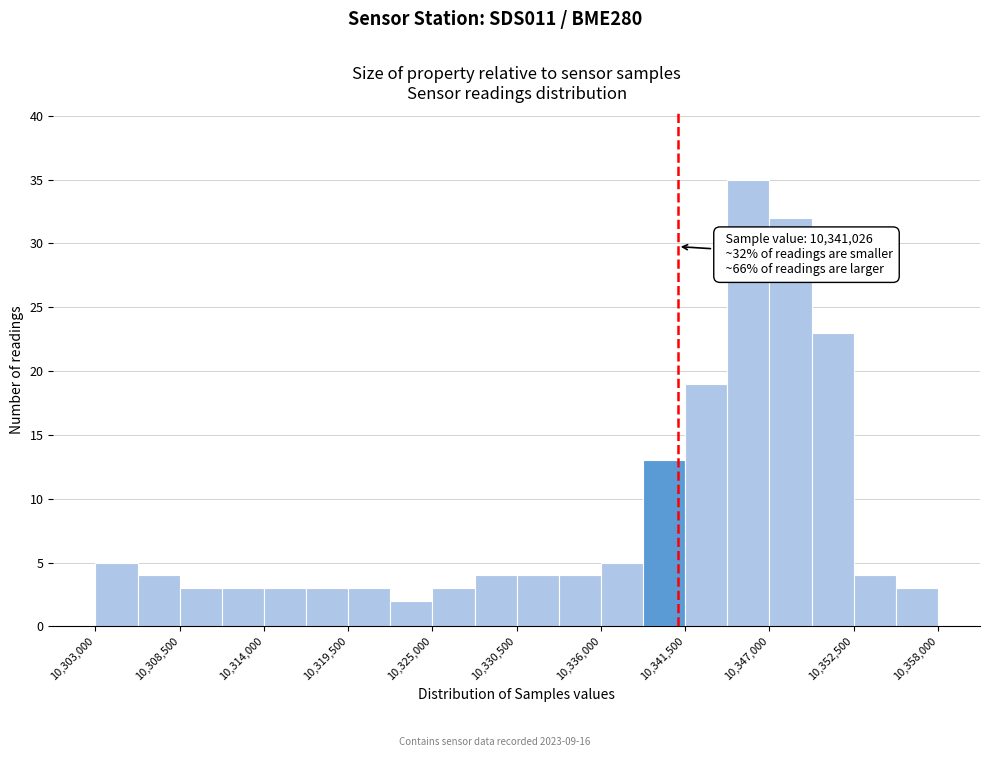

Around what value on the x-axis is the tallest bar? Give the approximate position of its centre, as read against the axis.

10346000